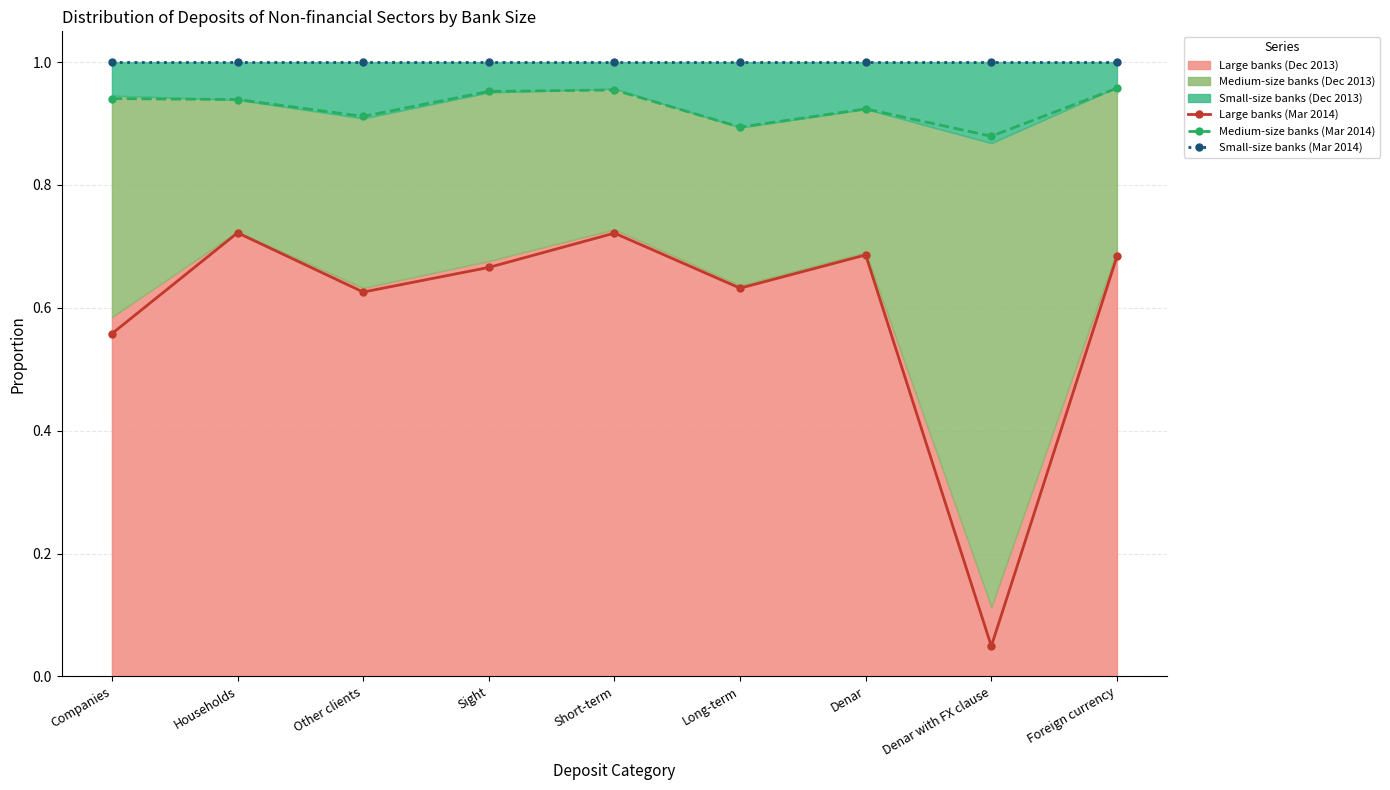

Does the chart have visible grid lines?

Yes